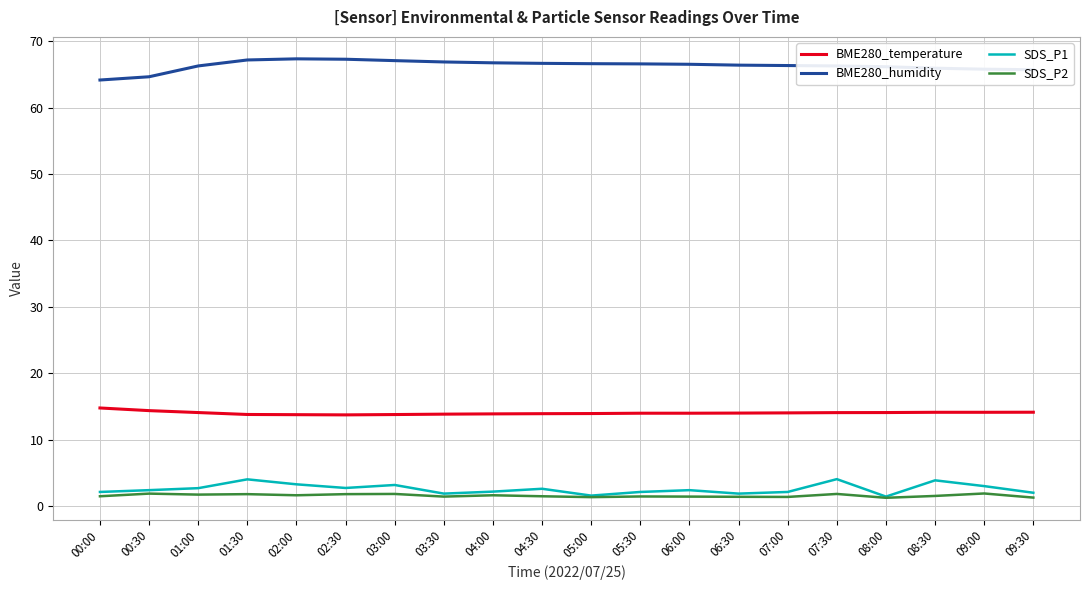

What position from the left is 09:00?

19